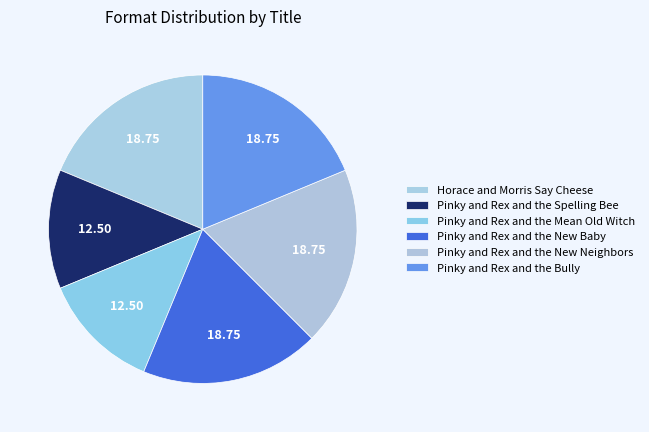

Which category has the biggest portion of the pie?

Horace and Morris Say Cheese